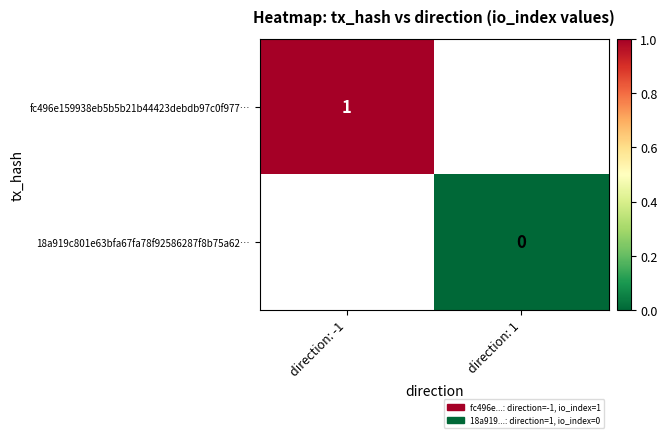

The value of fc496e159938eb5b5b21b44423debdb97c0f977… at direction: -1 is 1. True or false?

True